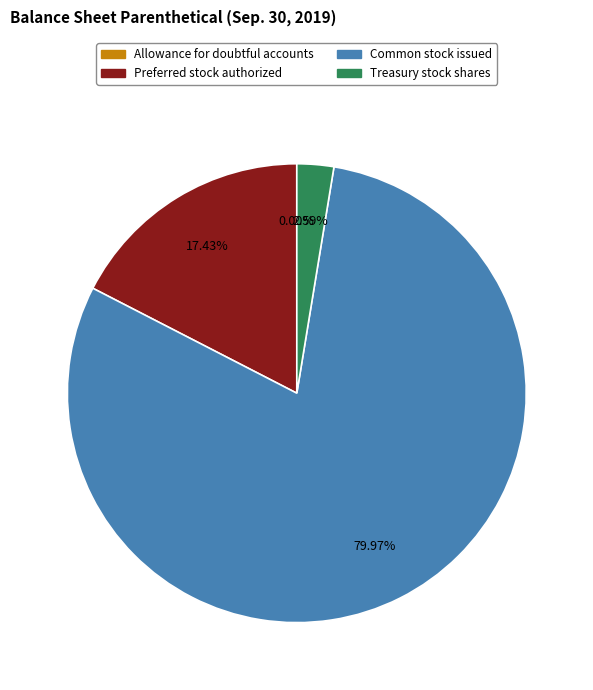

Between Preferred stock authorized and Treasury stock shares, which is larger?

Preferred stock authorized